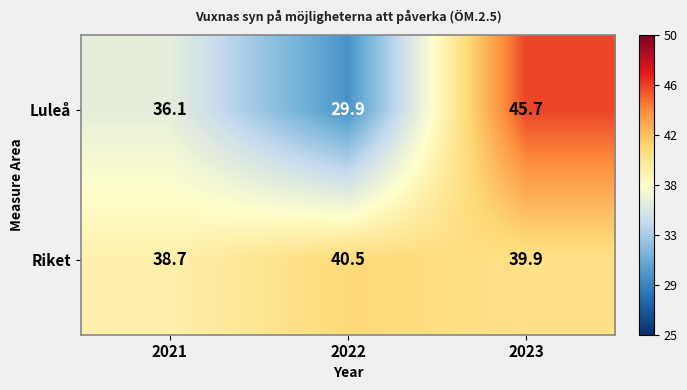

List the series in order of their overall mean, highest first.

Riket, Luleå